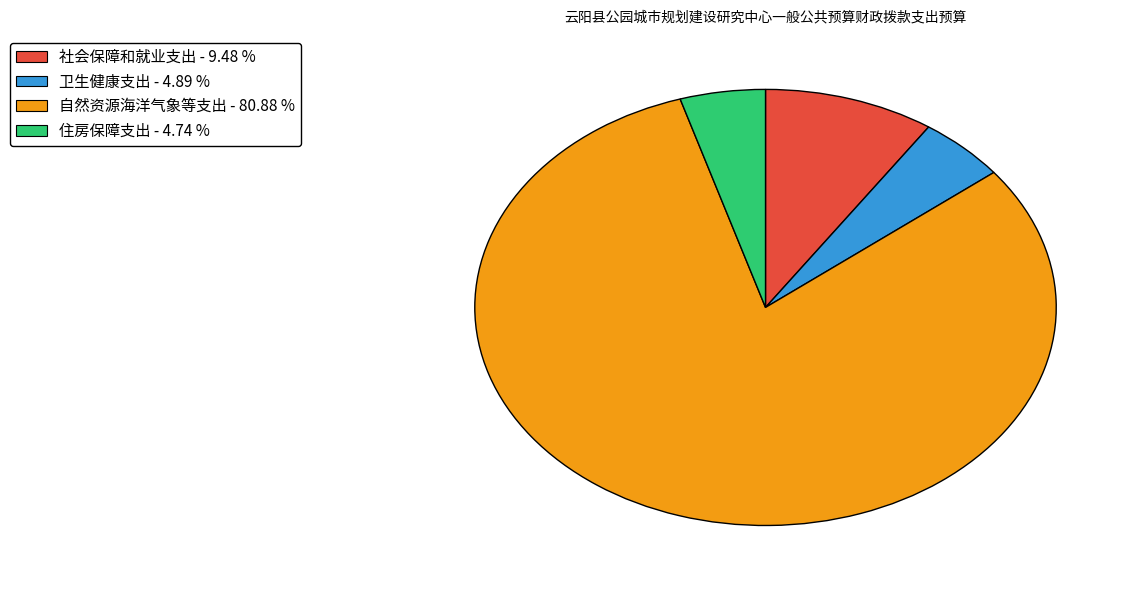

The 卫生健康支出 slice represents 5% of the pie. True or false?

True